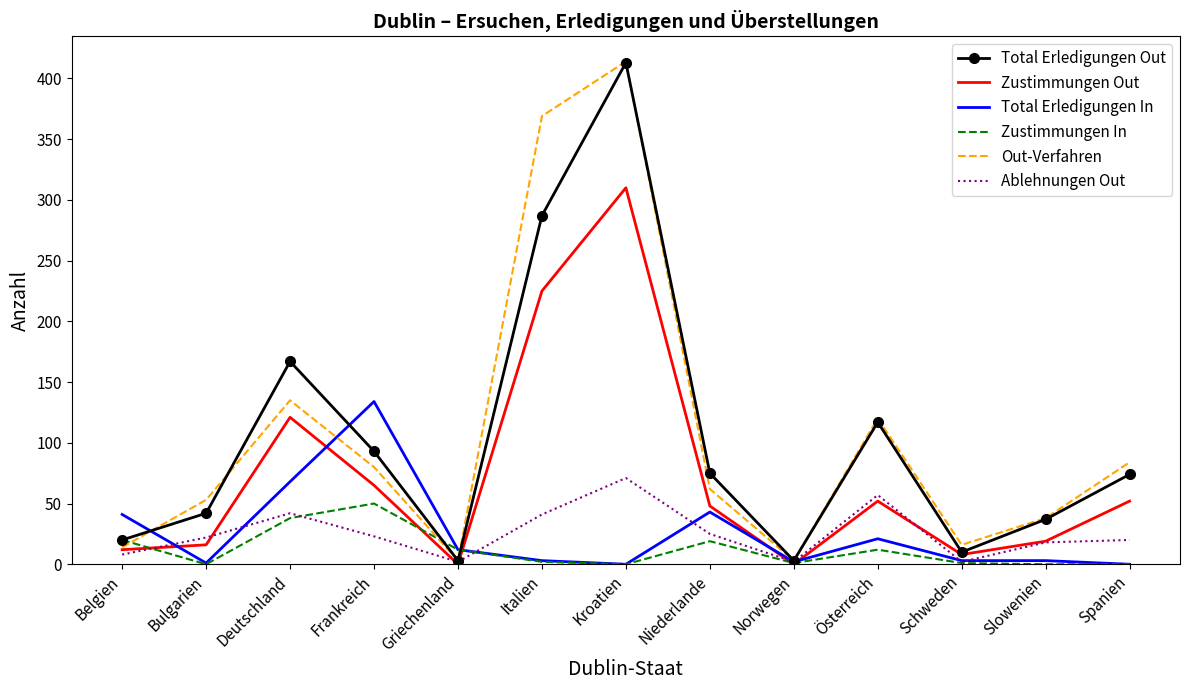

The value of Zustimmungen In at Bulgarien is 0. True or false?

True